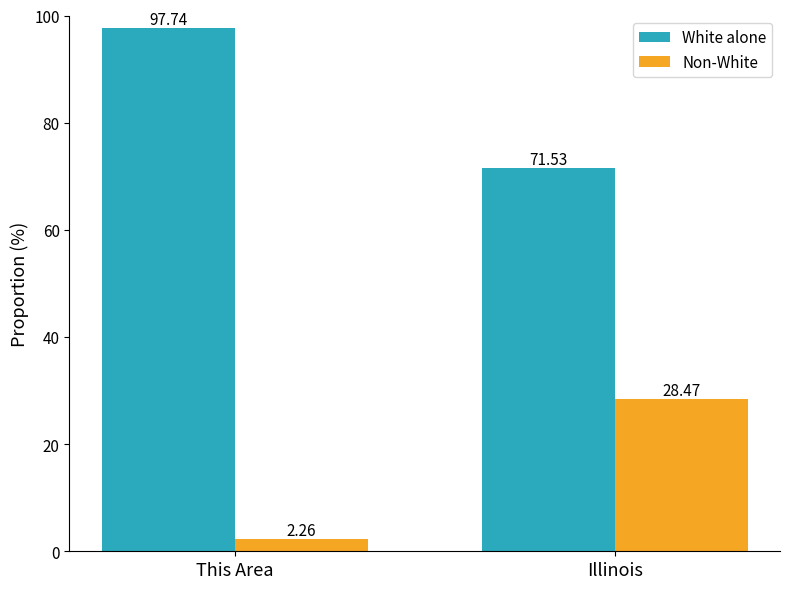

What is the spread (max minus min) of values at Illinois?

43.1